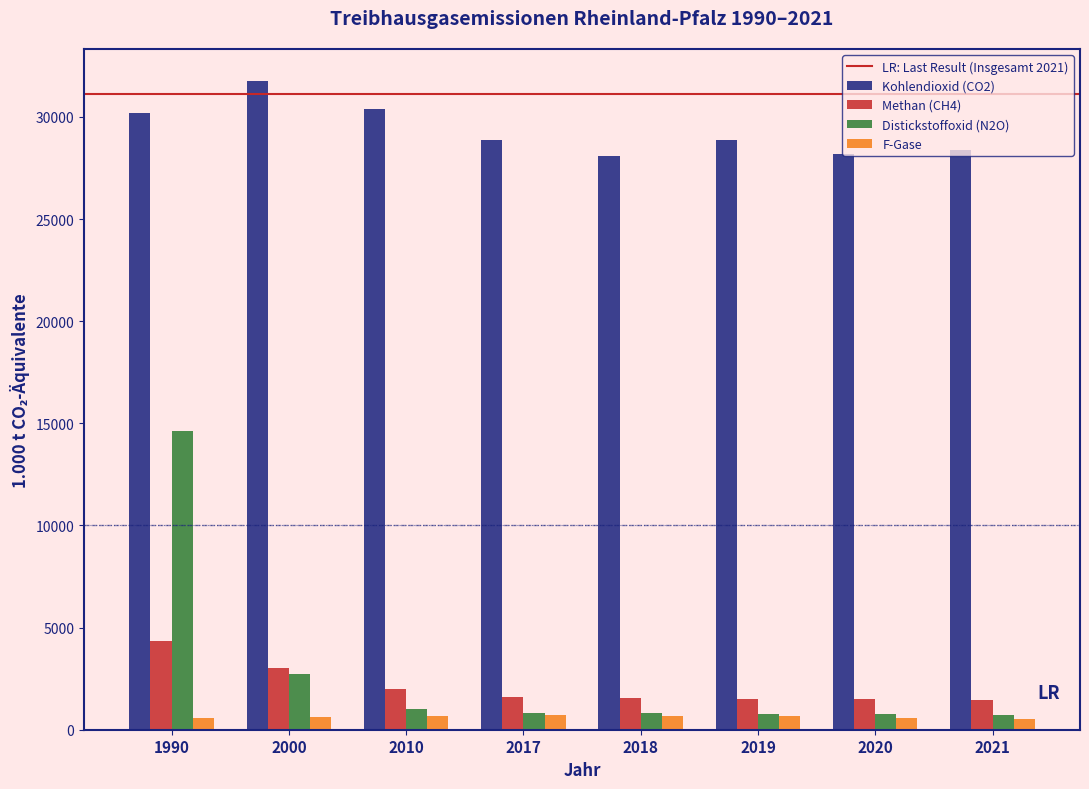

Which series has the widest spread of values?

Distickstoffoxid (N2O)